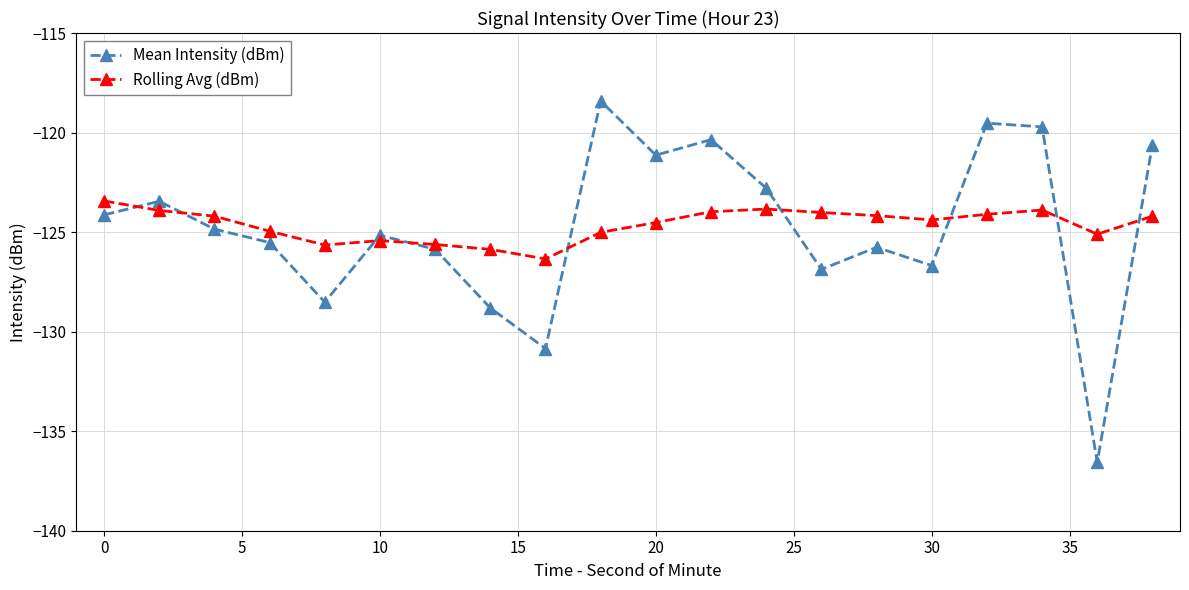

List the series in order of their peak value, highest first.

Mean Intensity (dBm), Rolling Avg (dBm)